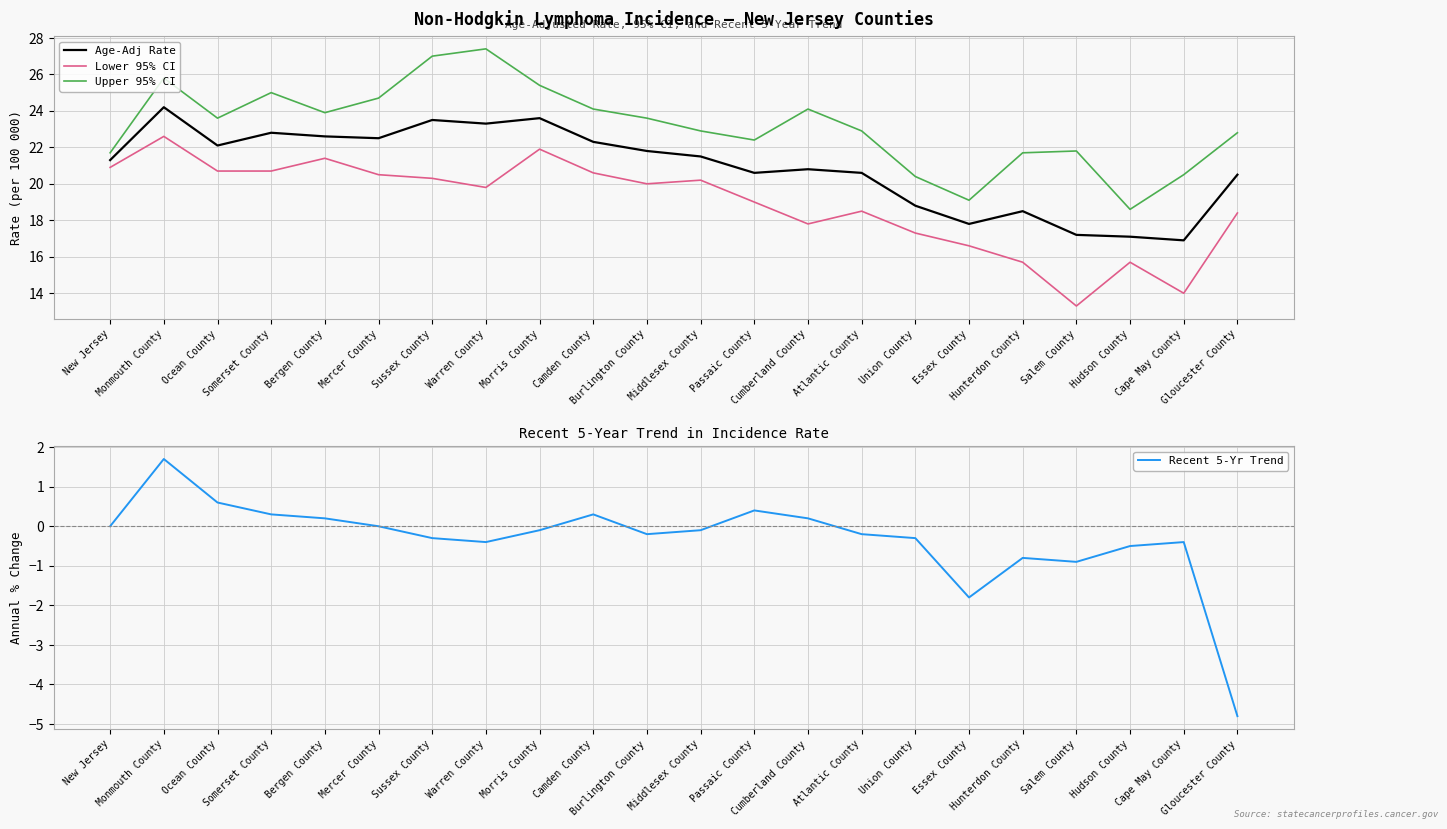

True or false: Age-Adj Rate and Upper 95% CI intersect in this chart.

False